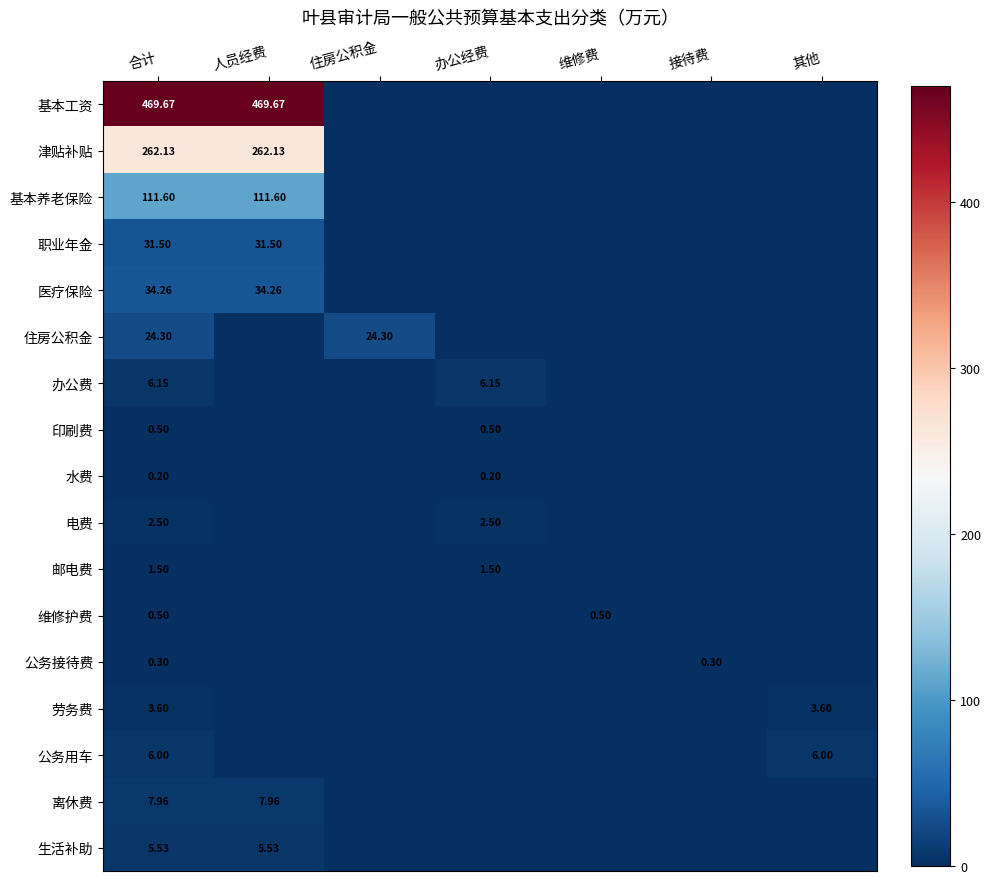

Is it true that 电费 equals 1.3 at 合计?

False